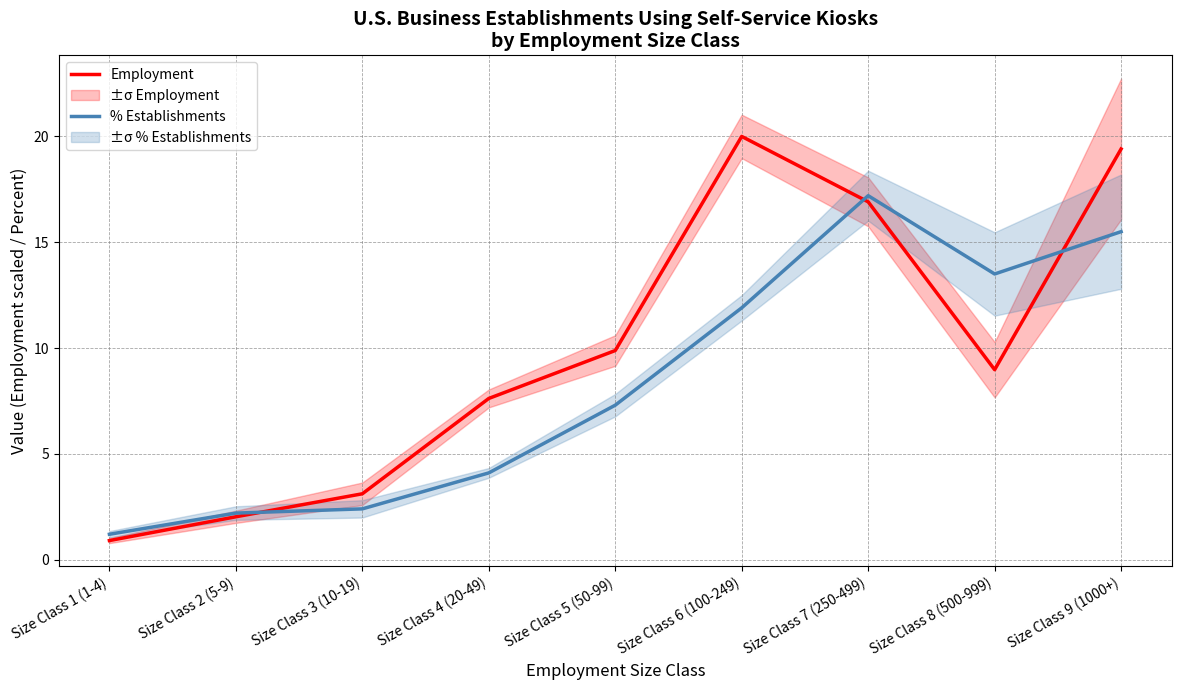

At Size Class 1 (1-4), list the series in order from smallest to largest.

Employment, % Establishments